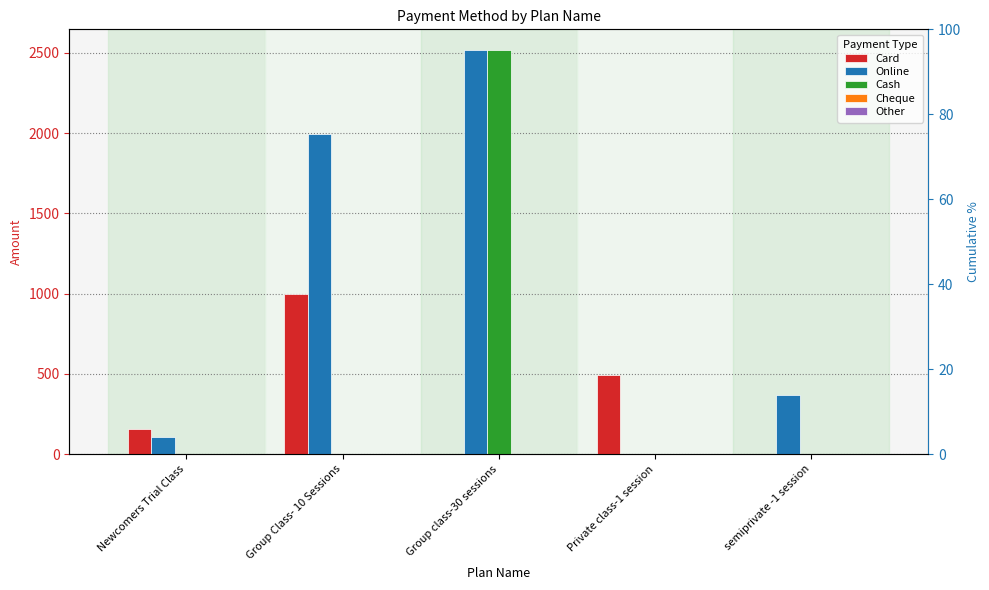

What is the total value across all series at Newcomers Trial Class?

260